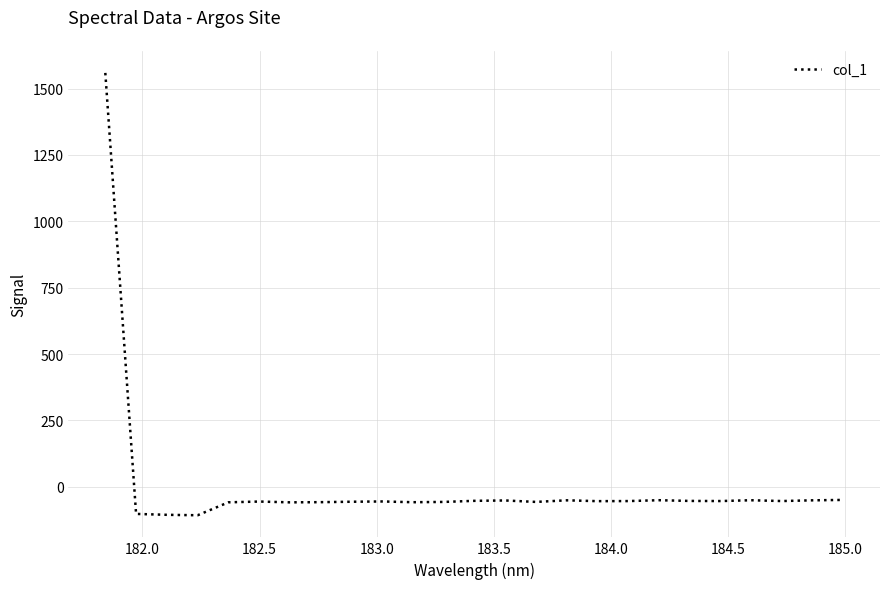

What is the maximum value shown in the chart?

1558.8